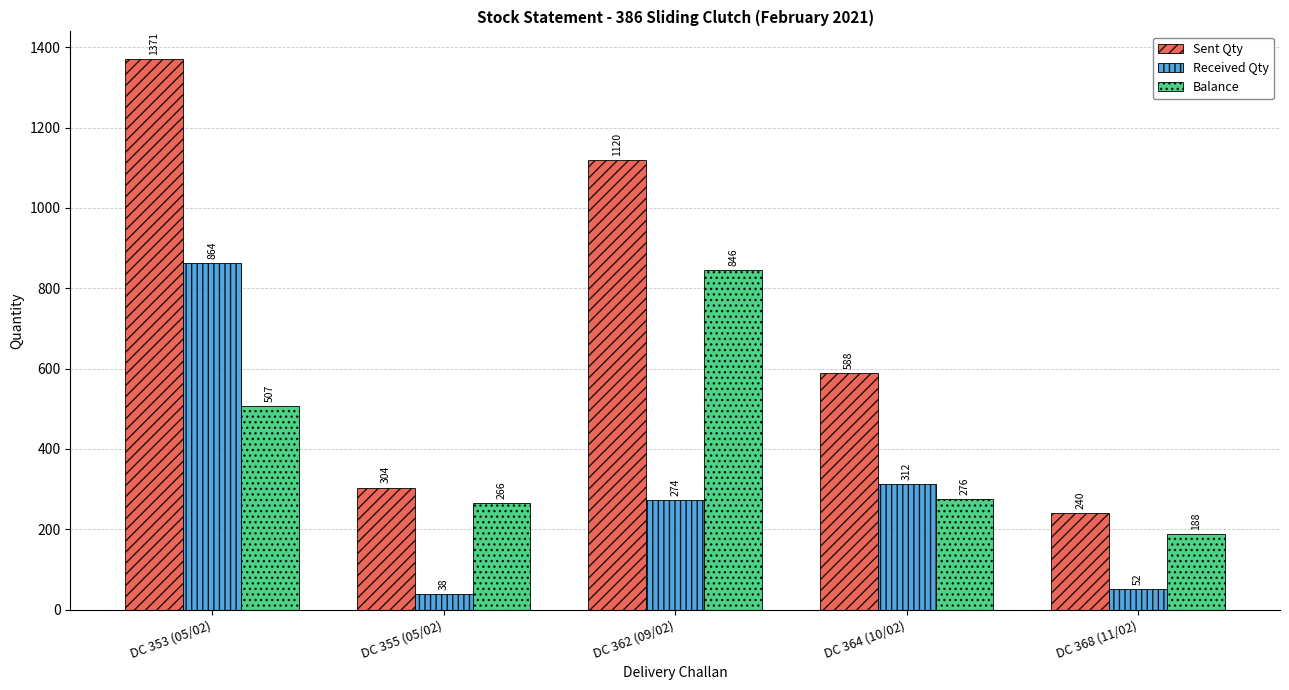

How many categories are shown in the chart?

5